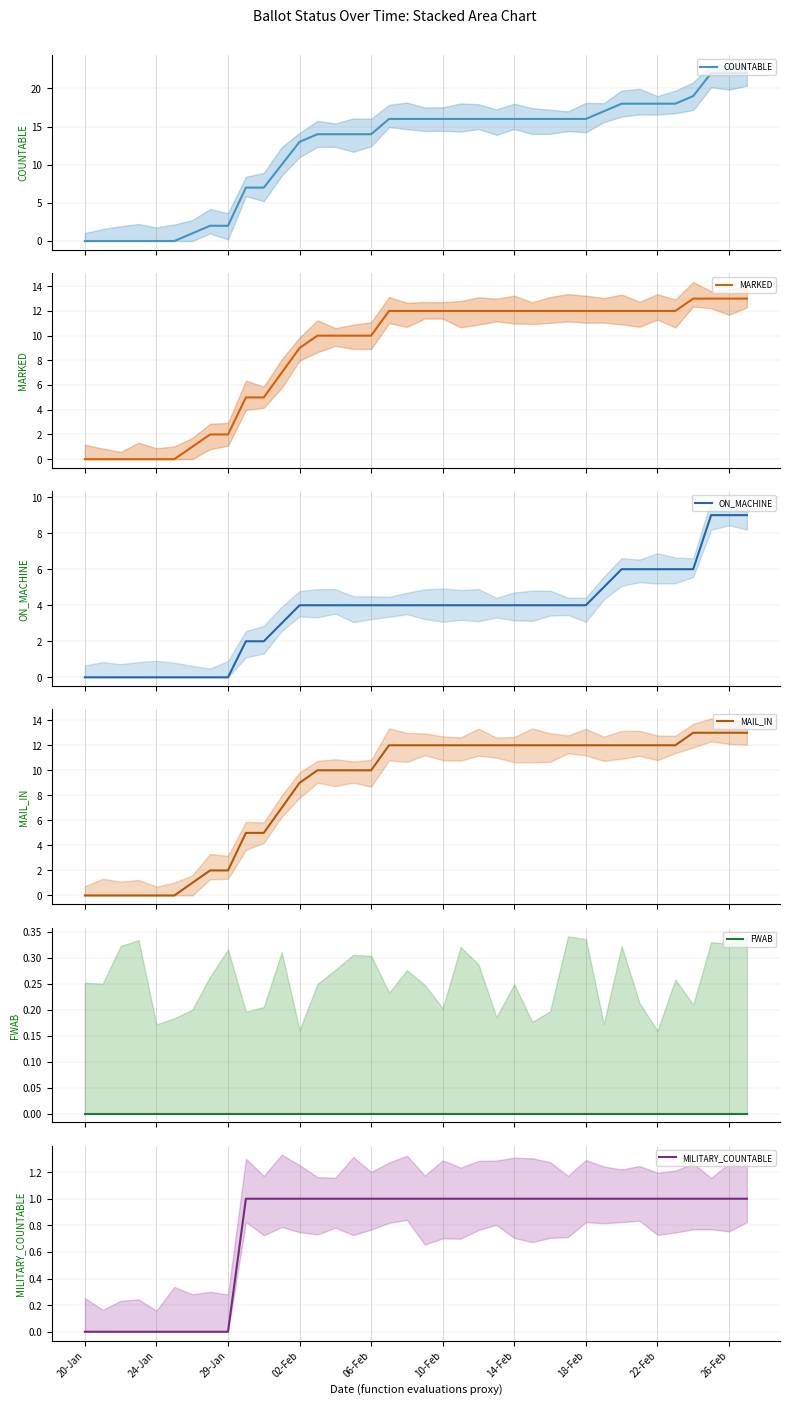

How many distinct data groups are displayed?

6